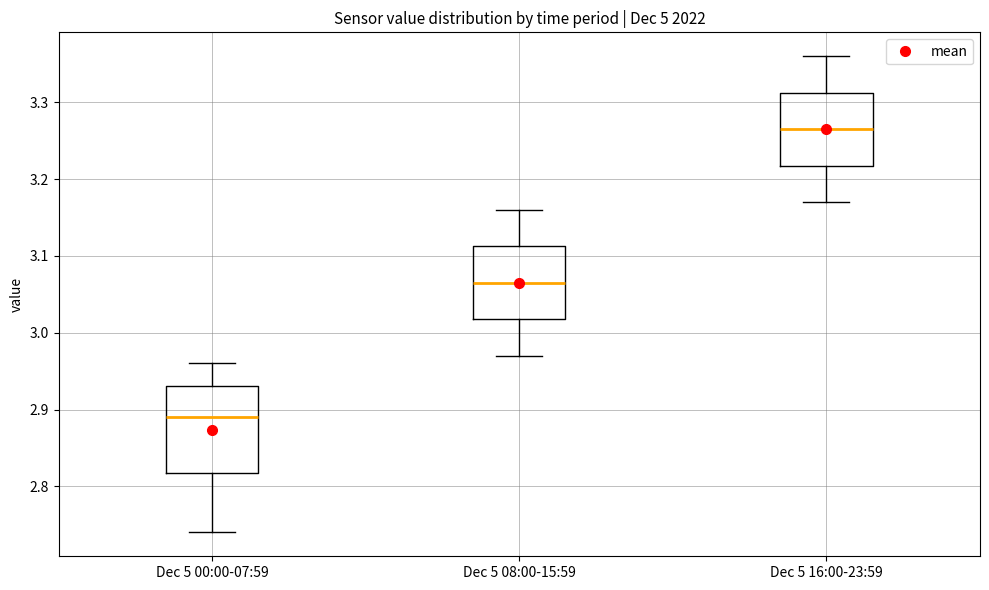

Reading left to right, transcribe this box plot: for each box, give where its median line is, the range the box spans, and where its two whiskers end, as read against the y-axis. The values are not printed on the chart, so give them approximately, as read against the axis.

Dec 5 00:00-07:59: median 2.89, box 2.82 to 2.93, whiskers 2.74 to 2.96
Dec 5 08:00-15:59: median 3.07, box 3.02 to 3.11, whiskers 2.97 to 3.16
Dec 5 16:00-23:59: median 3.27, box 3.22 to 3.31, whiskers 3.17 to 3.36